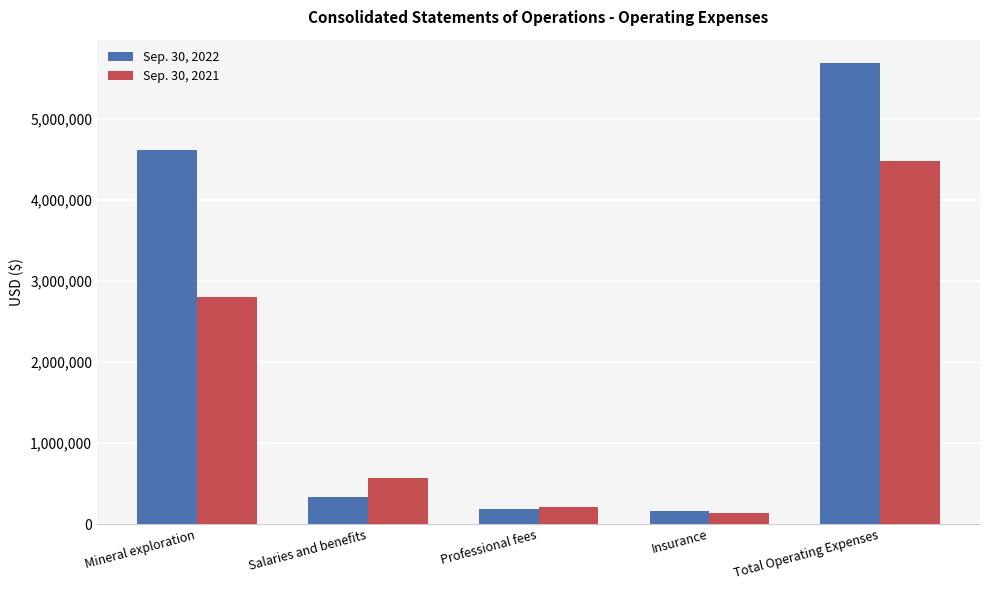

What position from the right is Insurance?

2